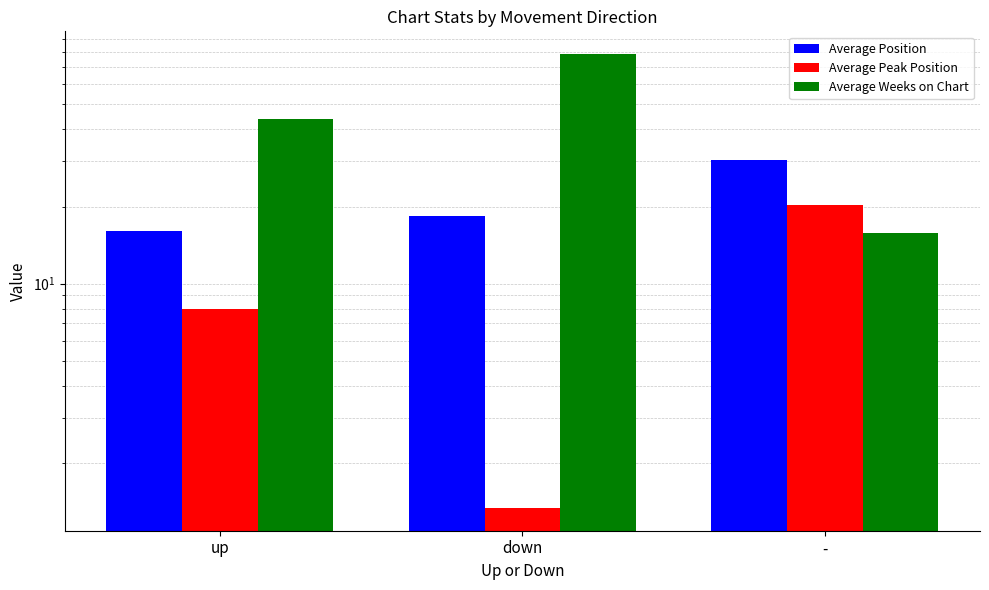

What is the average value of the Average Position series?

21.6